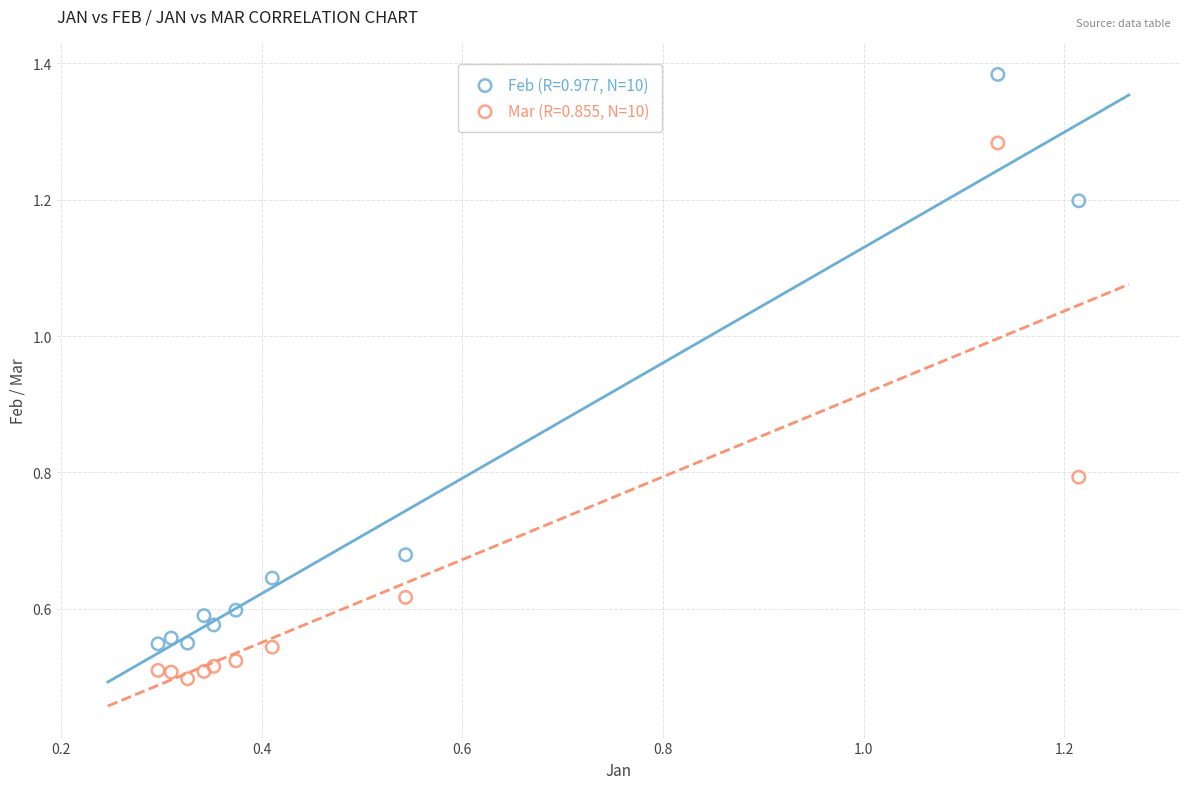

Which series contains the highest Y value?

Feb (R=0.977, N=10)